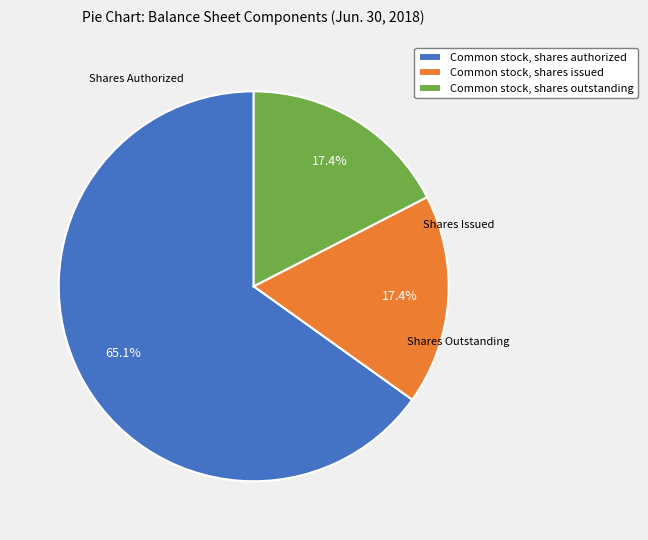

What portion of the pie excludes Common stock, shares issued?

82.6%